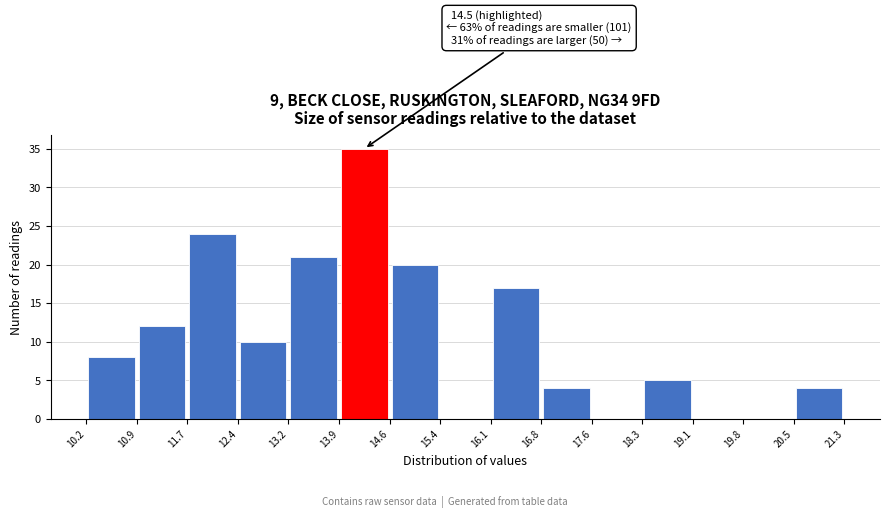

Which range on the x-axis has the tallest bar?

13.9 to 14.6